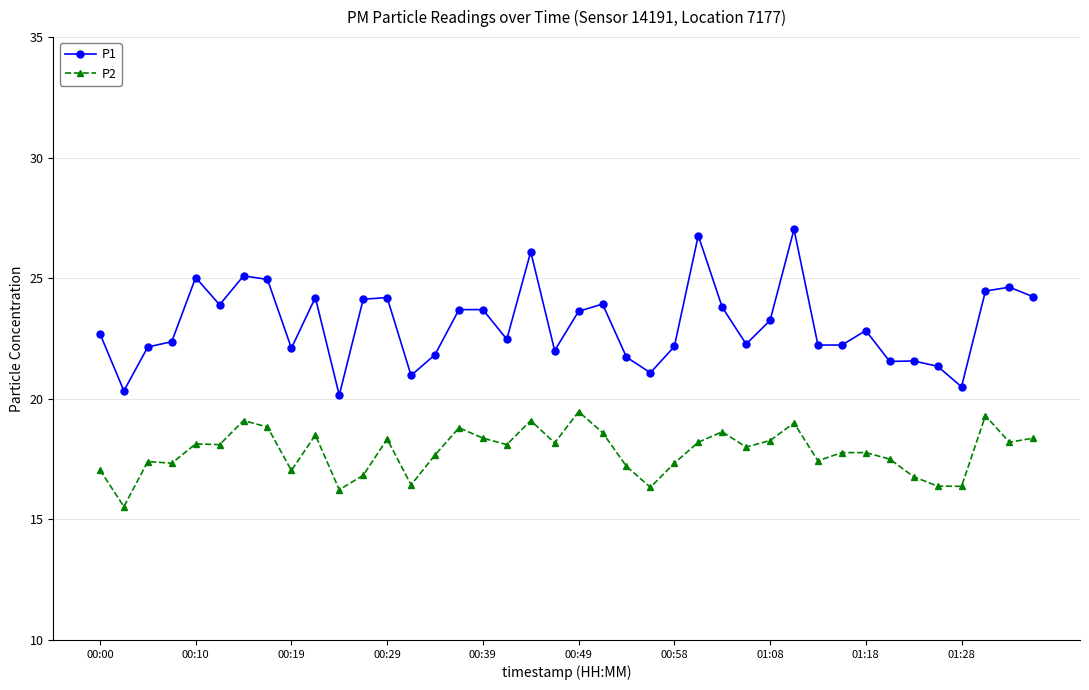

True or false: P1 has more than 2 points higher than both neighbors.

True